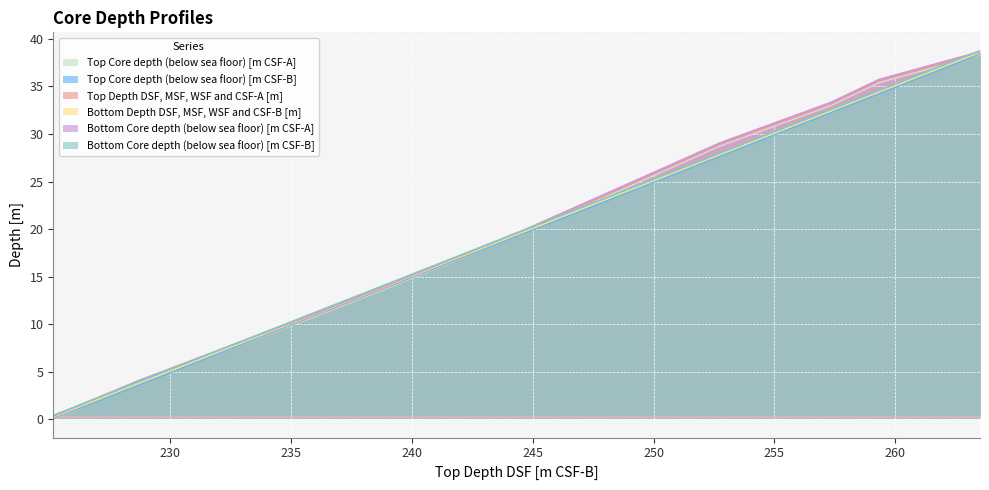

Reading left to right, extract all data points from this chart.

Top Core depth (below sea floor) [m CSF-A]: 225.156=0.0	228.645=3.7	235.8=10.6	235.82=10.6	238.835=13.7	244.675=19.6	248.808=24.3	252.759=28.8	257.331=33.0	259.332=35.4	263.51=38.3
Top Core depth (below sea floor) [m CSF-B]: 225.156=0.1	228.645=3.6	235.8=10.7	235.82=10.7	238.835=13.8	244.675=19.6	248.808=23.7	252.759=27.7	257.331=32.3	259.332=34.3	263.51=38.4
Top Depth DSF, MSF, WSF and CSF-A [m]: 225.156=0.2	228.645=3.9	235.8=10.8	235.82=10.8	238.835=13.8	244.675=19.8	248.808=24.4	252.759=28.9	257.331=33.2	259.332=35.6	263.51=38.5
Bottom Depth DSF, MSF, WSF and CSF-B [m]: 225.156=0.4	228.645=3.9	235.8=11.0	235.82=11.1	238.835=14.1	244.675=19.9	248.808=24.1	252.759=28.0	257.331=32.6	259.332=34.6	263.51=38.8
Bottom Core depth (below sea floor) [m CSF-A]: 225.156=0.3	228.645=4.0	235.8=10.9	235.82=11.0	238.835=14.0	244.675=19.9	248.808=24.6	252.759=29.1	257.331=33.3	259.332=35.7	263.51=38.6
Bottom Core depth (below sea floor) [m CSF-B]: 225.156=0.2	228.645=3.7	235.8=10.9	235.82=10.9	238.835=13.9	244.675=19.8	248.808=23.9	252.759=27.8	257.331=32.4	259.332=34.4	263.51=38.6